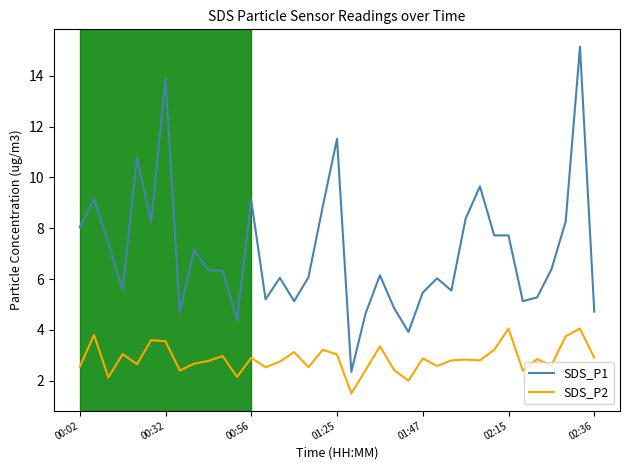

What is the difference between the maximum and minimum values in the SDS_P1 series?

12.8